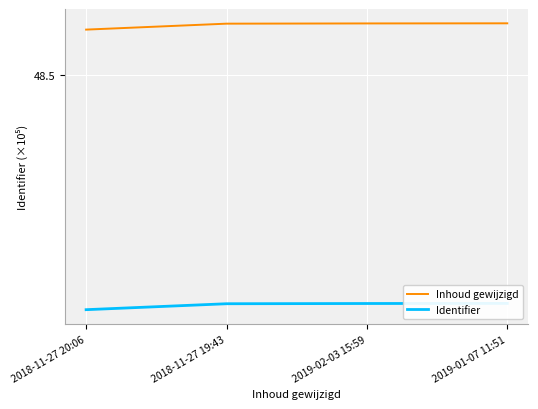

Is this an area chart (filled region under the line)?

No